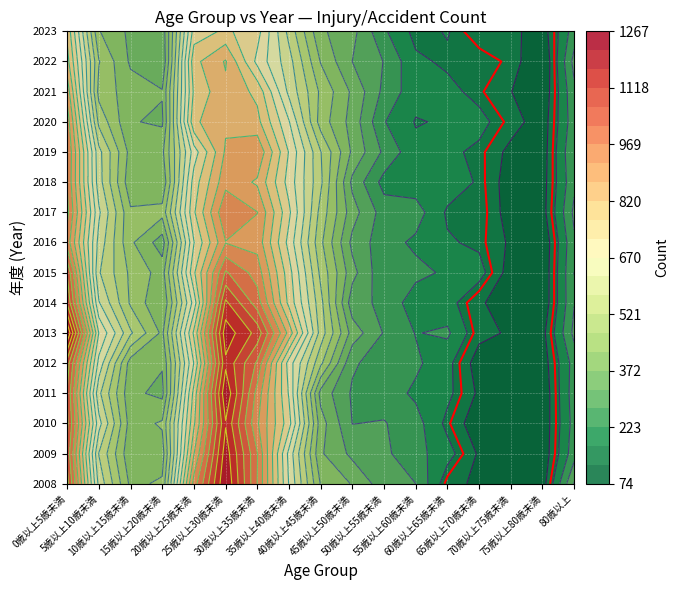

True or false: 2016 has a value of 679 at 10歳以上15歳未満.

False